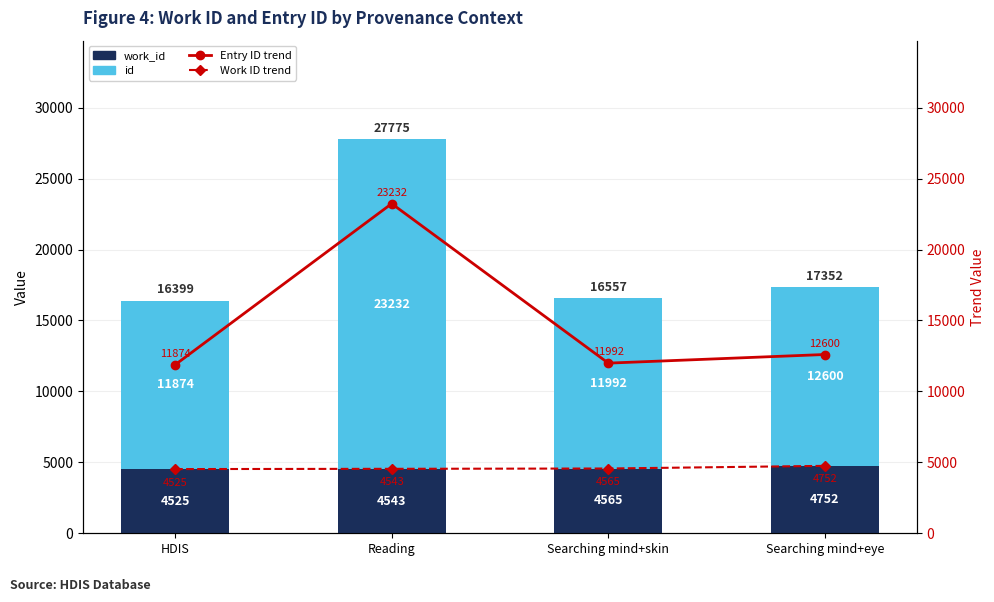

What is the value of the Work ID trend bar at the 2nd from the left?

4543